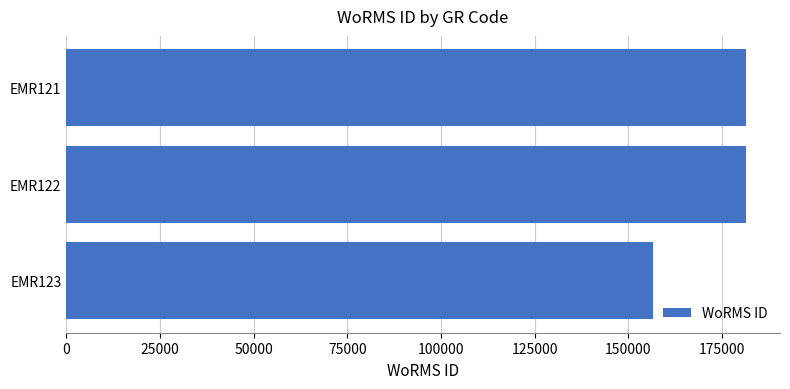

Is it true that the value at EMR121 is 181362?

True